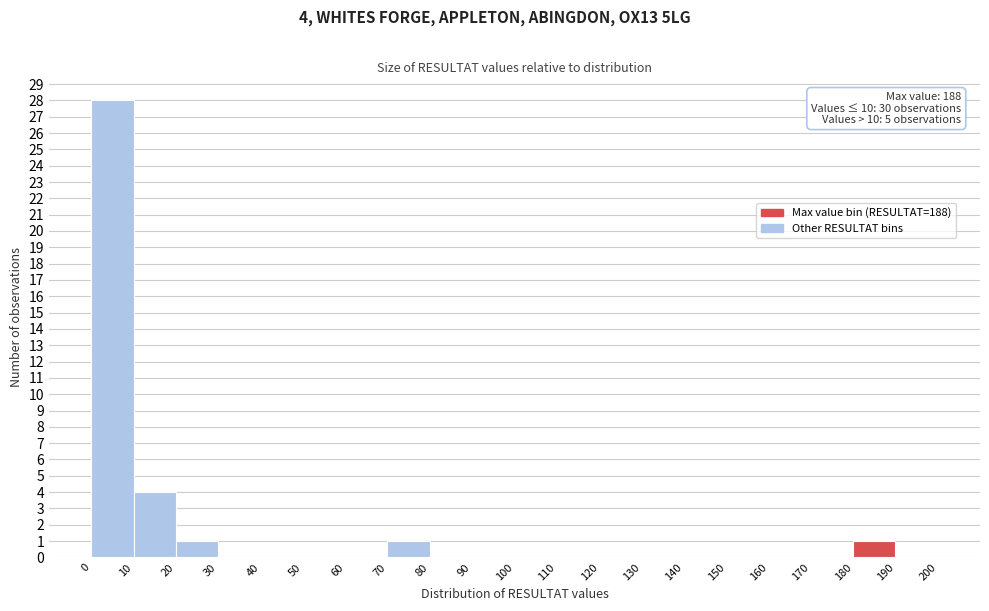

Over which range of the x-axis is the bar tallest?

0 to 10